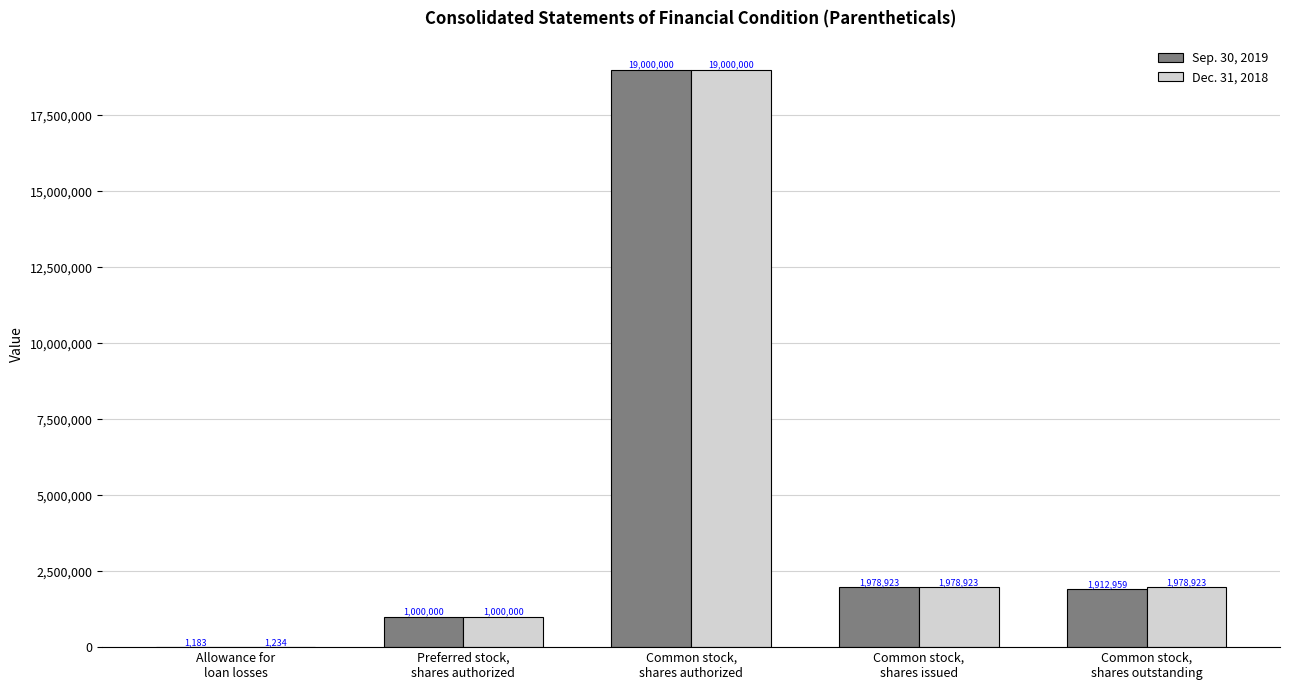

How many categories are shown in the chart?

5